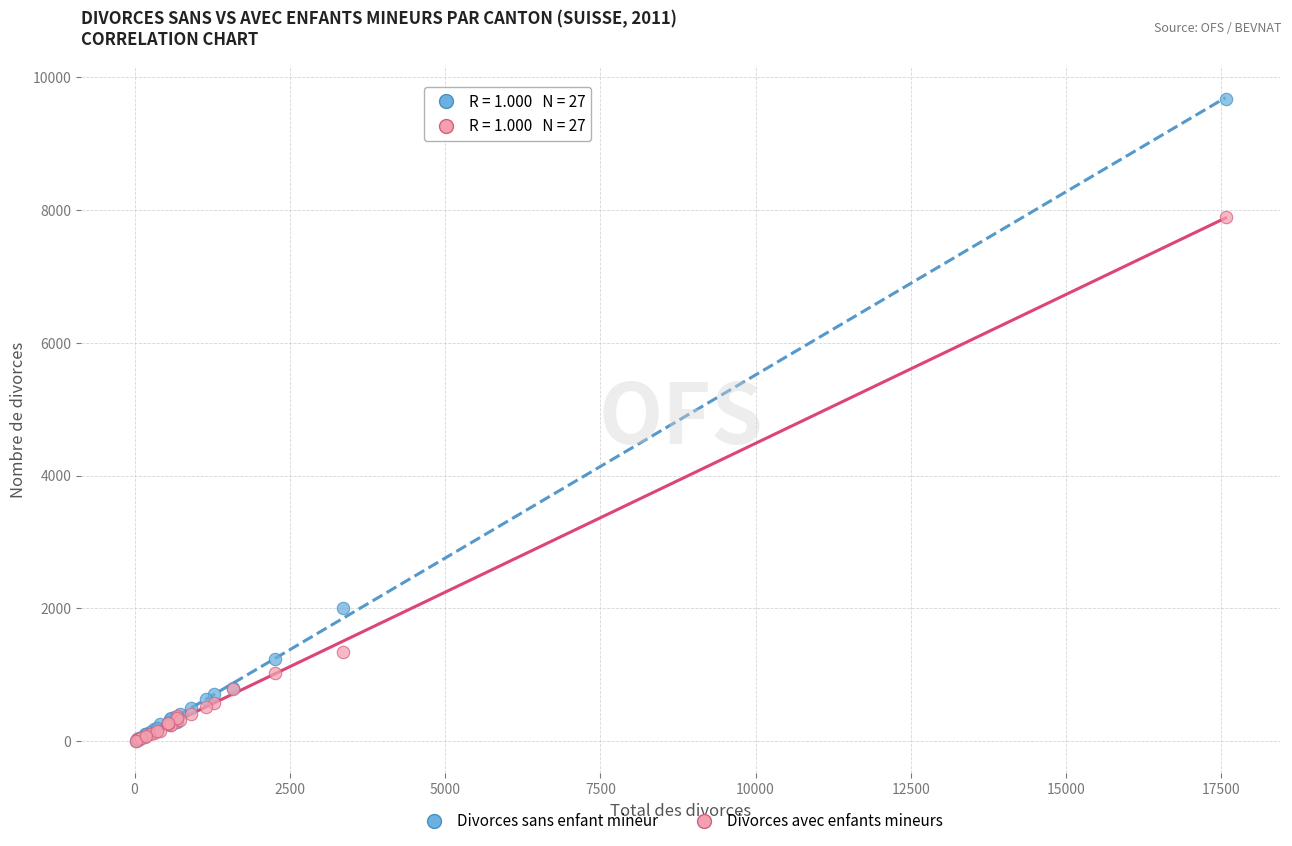

Which series contains the highest Y value?

Divorces sans enfant mineur